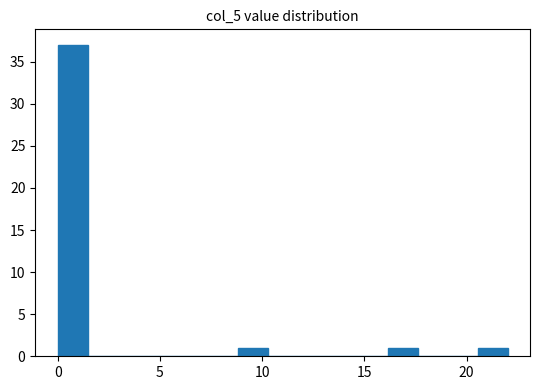

Read against the x-axis, roughly where is the centre of the tallest bar?

0.5